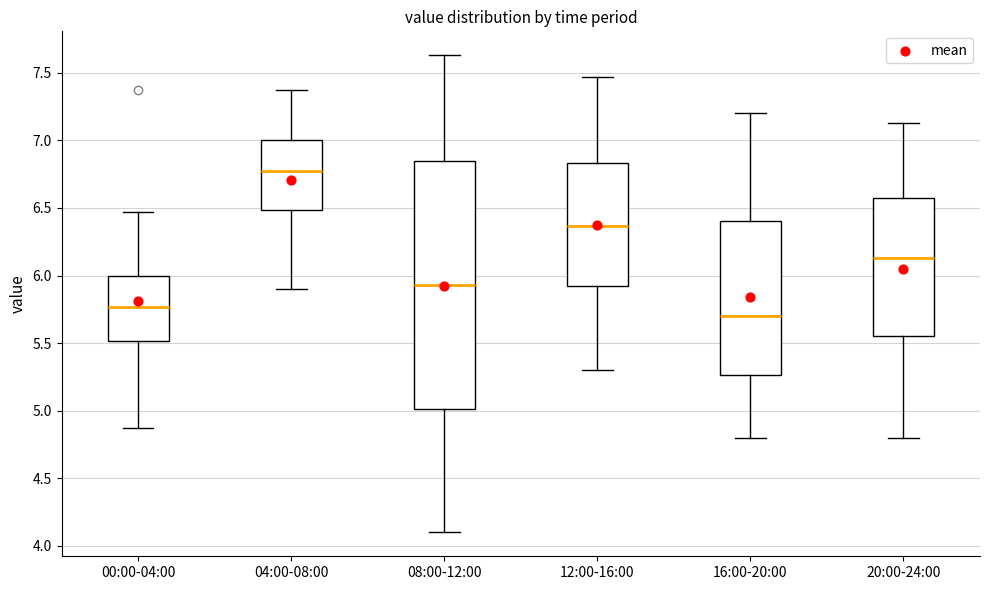

Which box has the lowest median line?

16:00-20:00